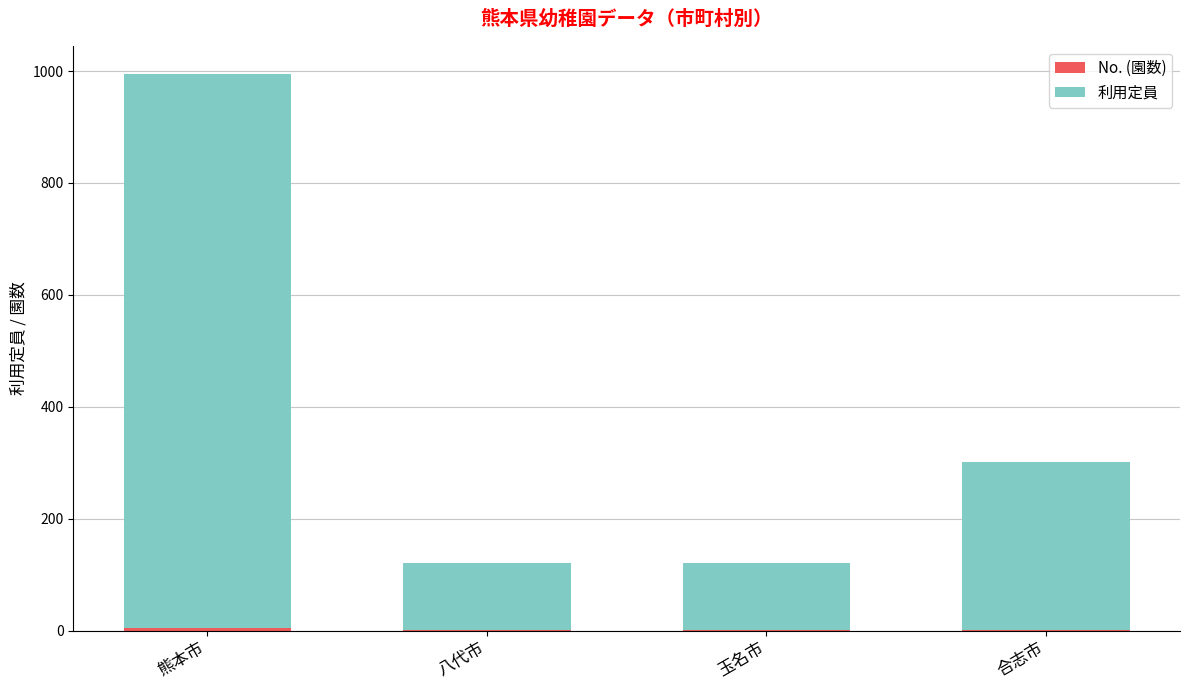

At which category is the sum across all series the highest?

熊本市